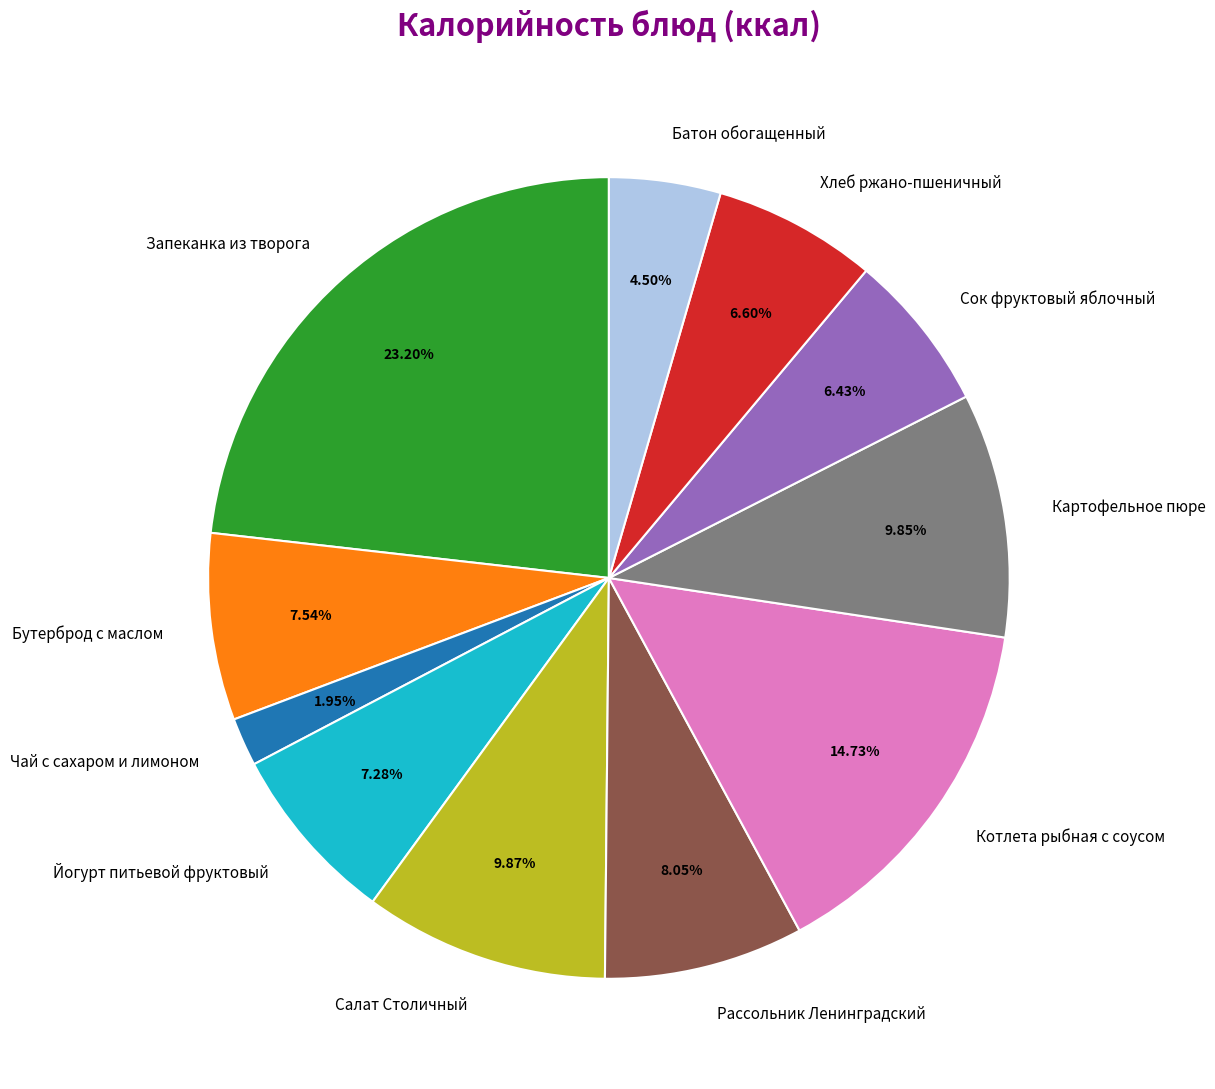

Does Запеканка из творога represent more than half of the total?

No